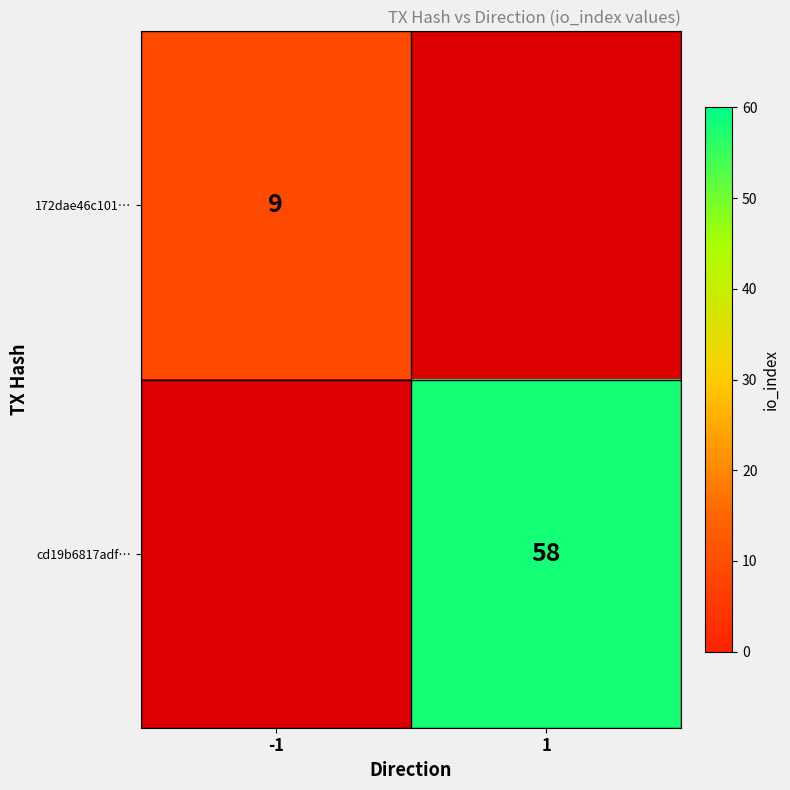

Is the value of 172dae46c101… at -1 greater than the value of cd19b6817adf… at 1?

No